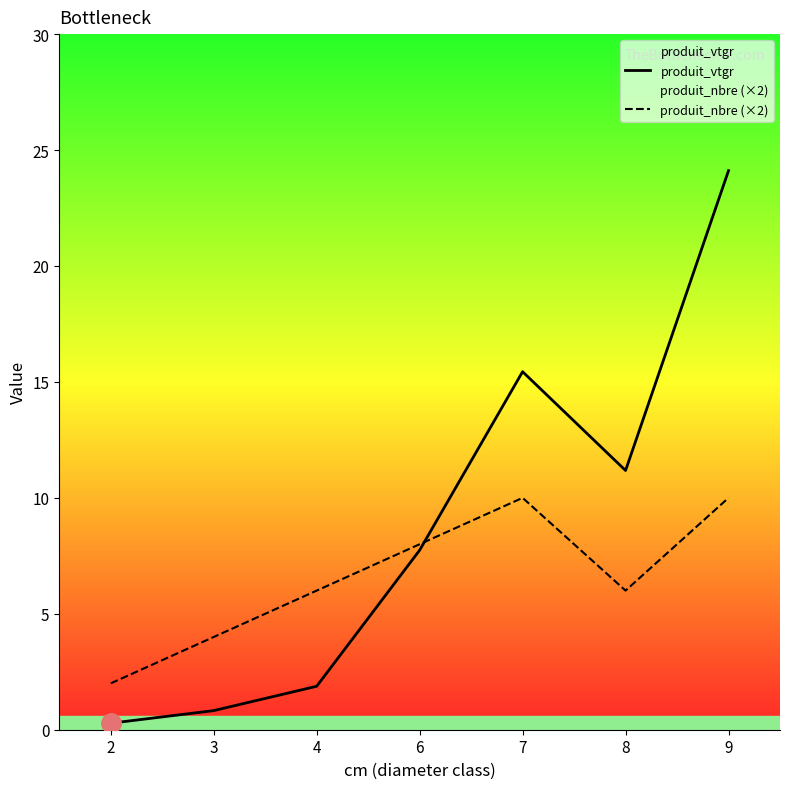

How many categories are shown in the chart?

7